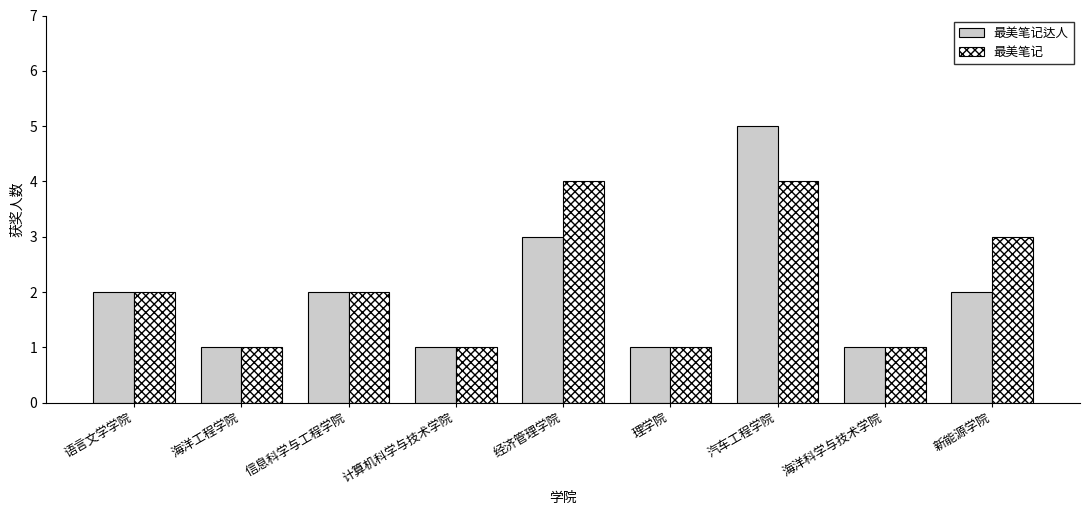

What is the value of the 最美笔记 bar at the 2nd from the left?

1